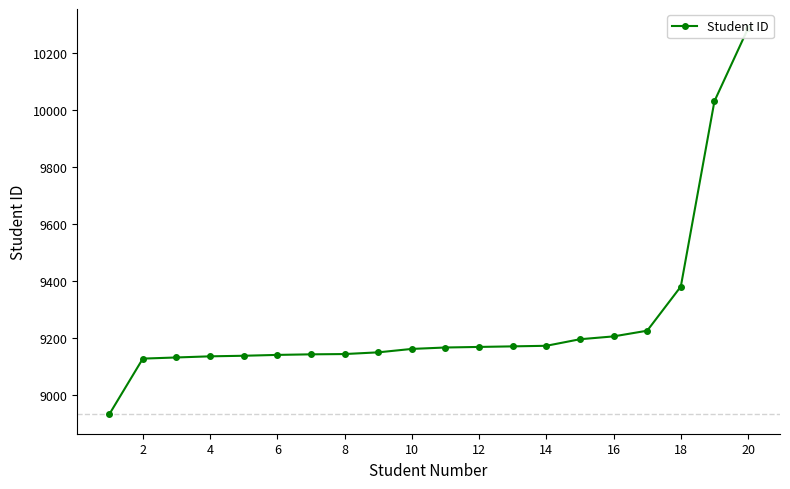

The value at 8 is 5660. True or false?

False